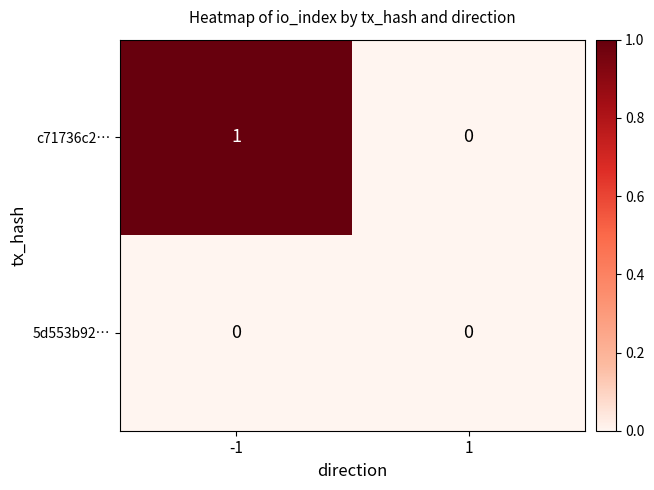

Reading left to right, what are all the values shown in this chart?

c71736c2…: -1=1	1=0
5d553b92…: -1=0	1=0